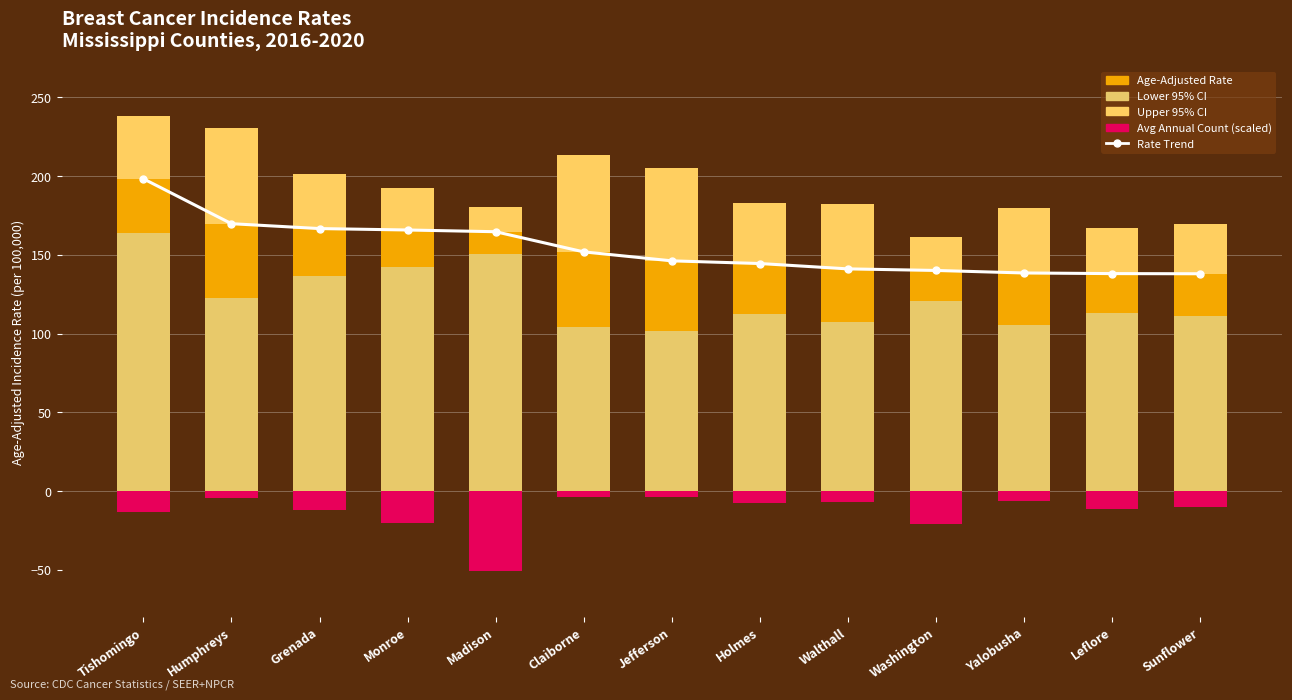

What is the value of the Age-Adjusted Rate bar at the 10th from the left?

19.1